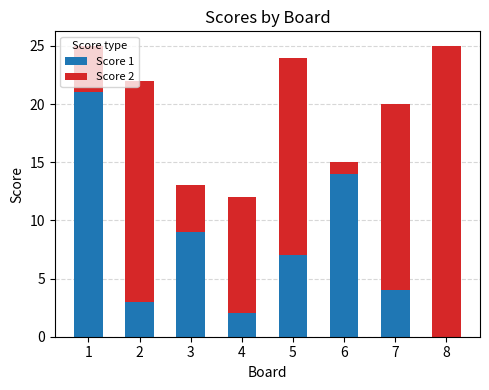

The Score 1 series shows 9 at 5. True or false?

False